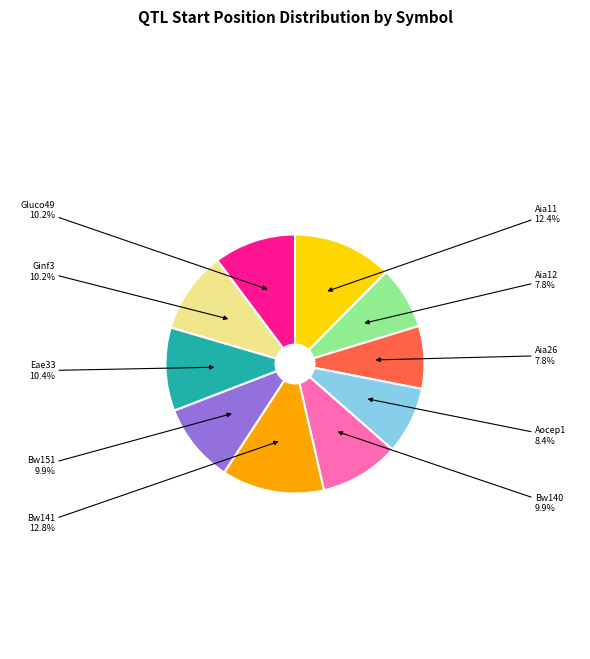

How many slices are in this pie chart?

10